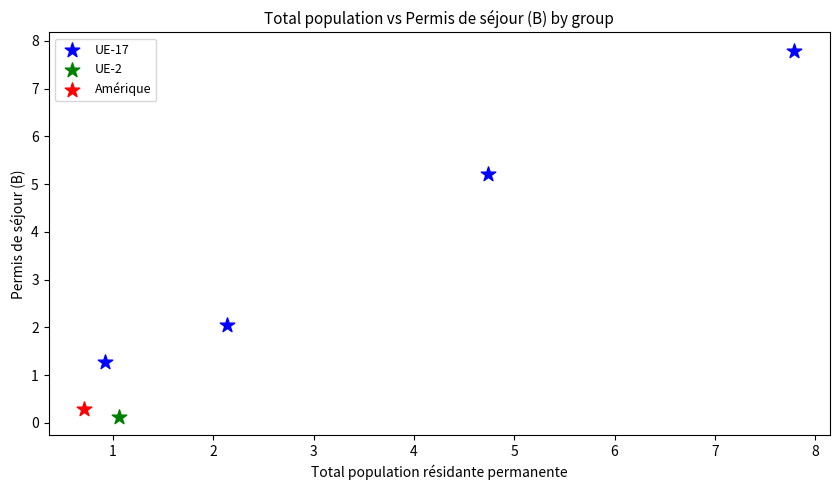

What are all the series names shown in the legend?

UE-17, UE-2, Amérique